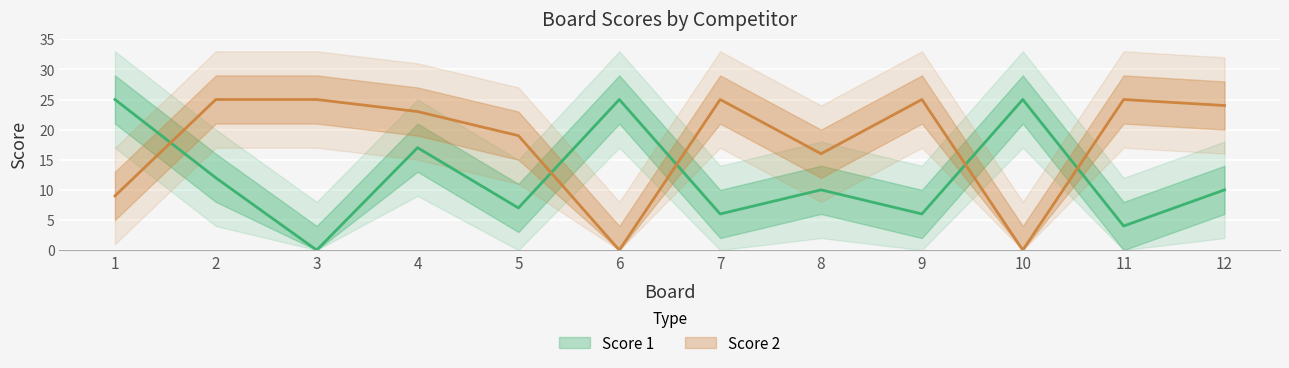

What is the total value across all series at 6?

25